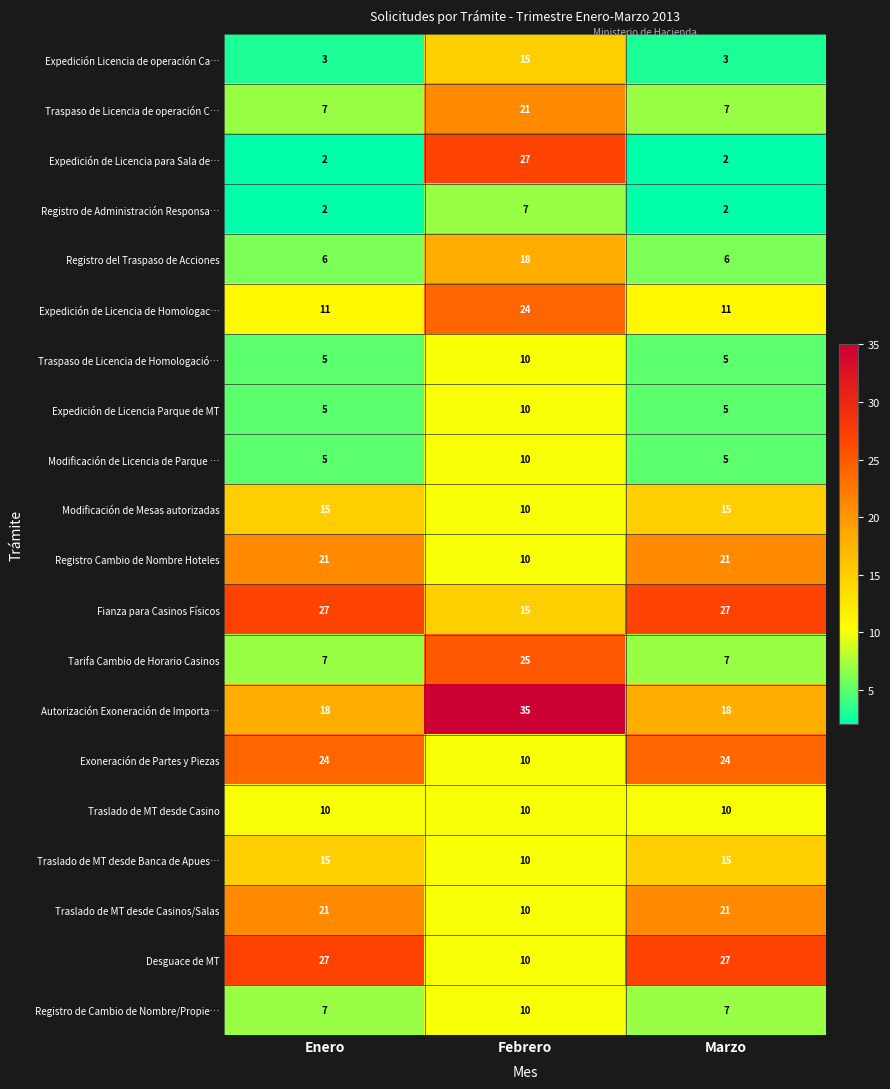

What is the difference between the maximum and minimum values in the Expedición Licencia de operación Ca… series?

12